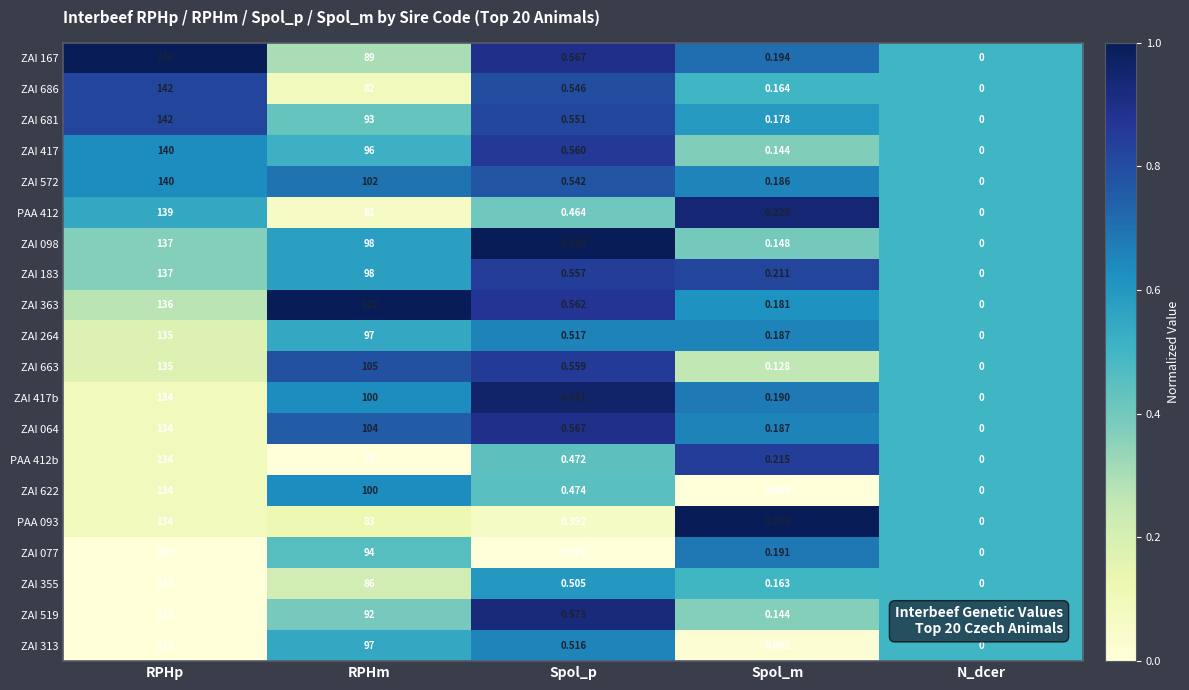

What is the total value across all series at Spol_m?

3.5